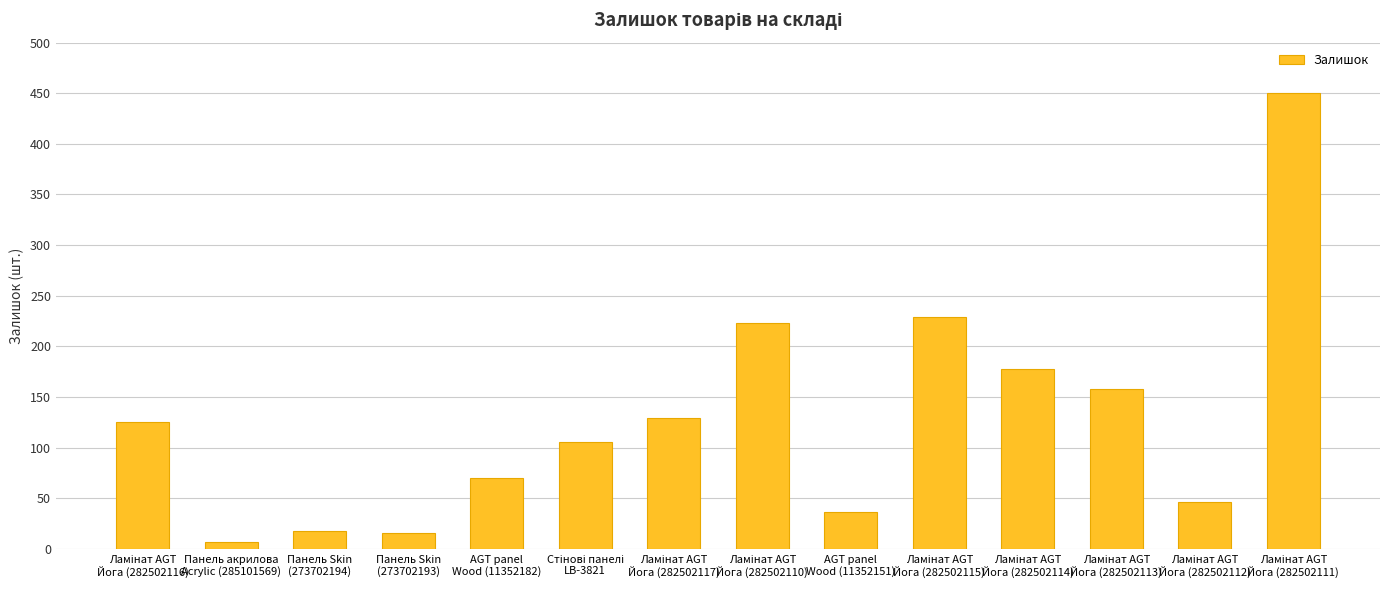

What is the greatest value displayed?

450